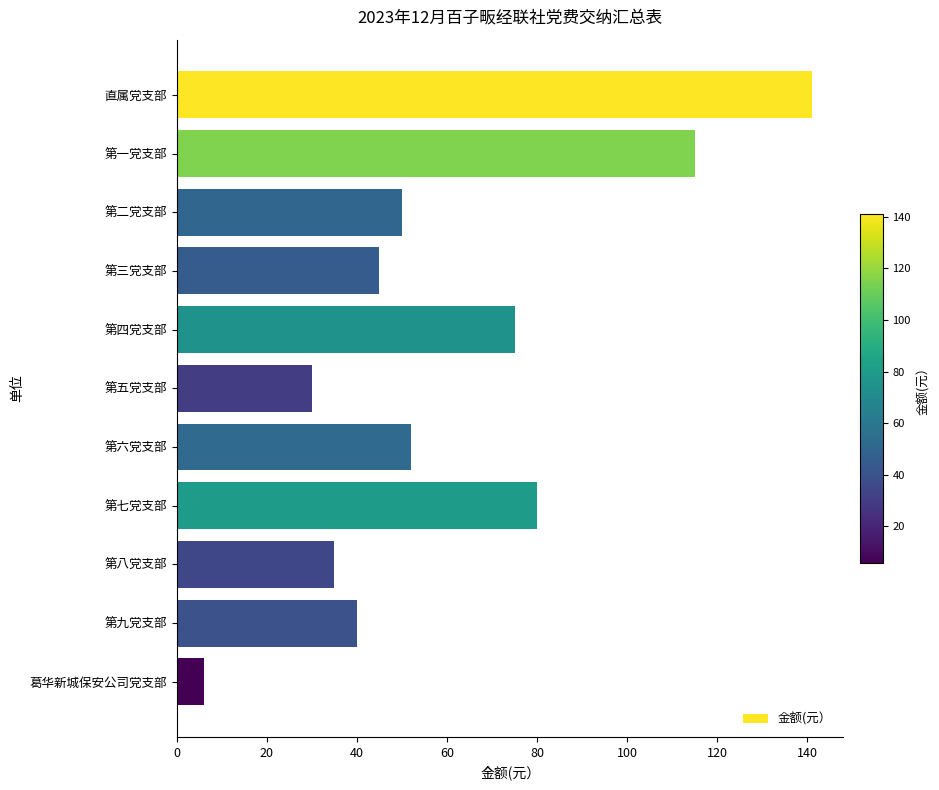

True or false: the data shows 115 at 第一党支部.

True